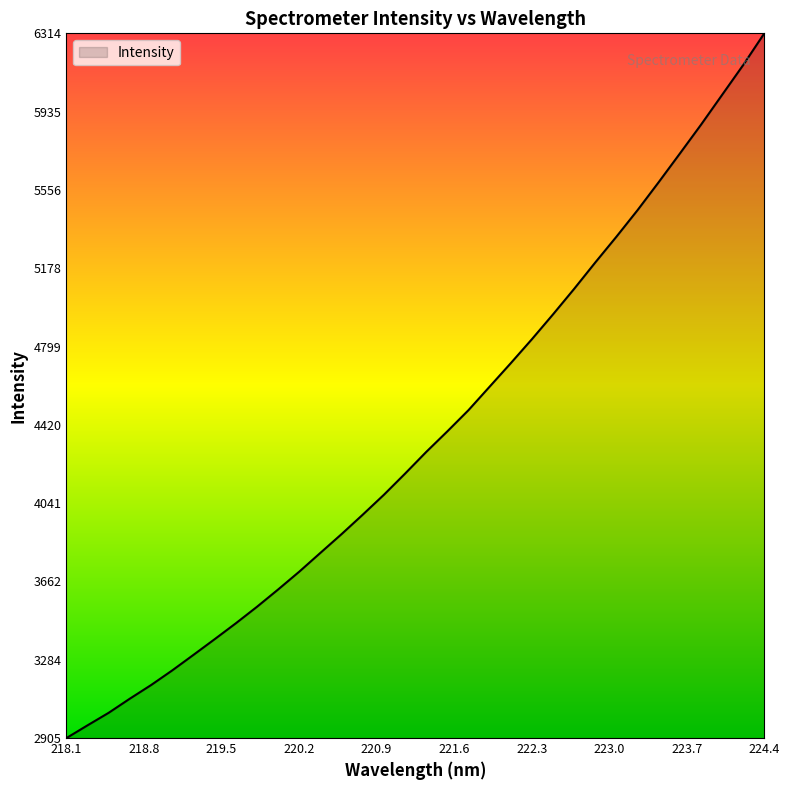

What is the difference between the maximum and minimum values?

3409.0